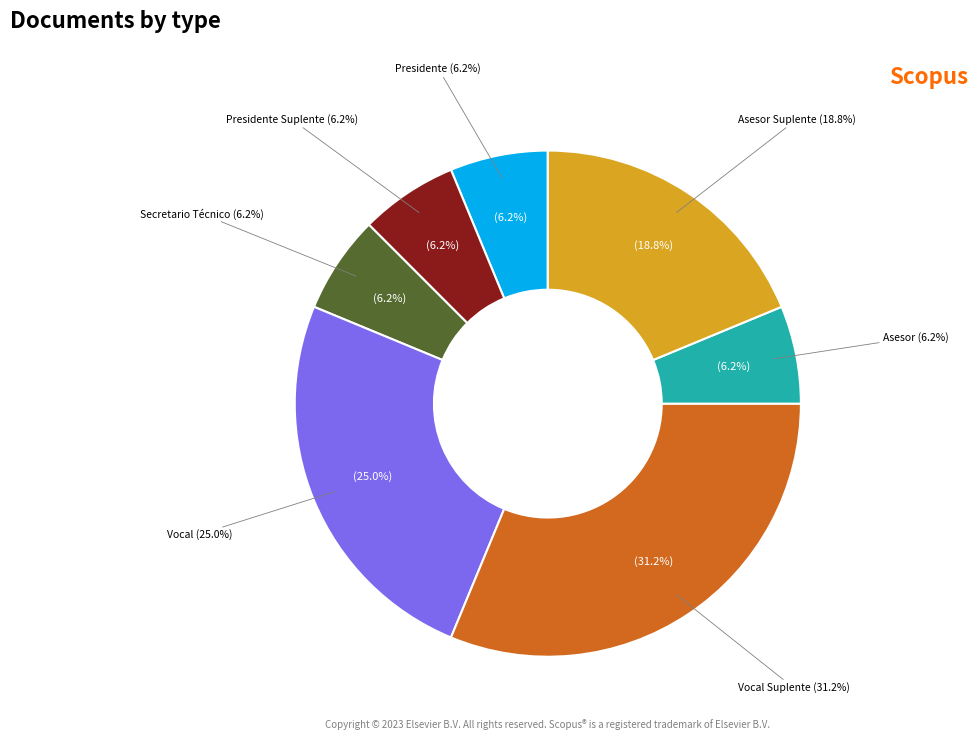

How many segments does this pie chart have?

7